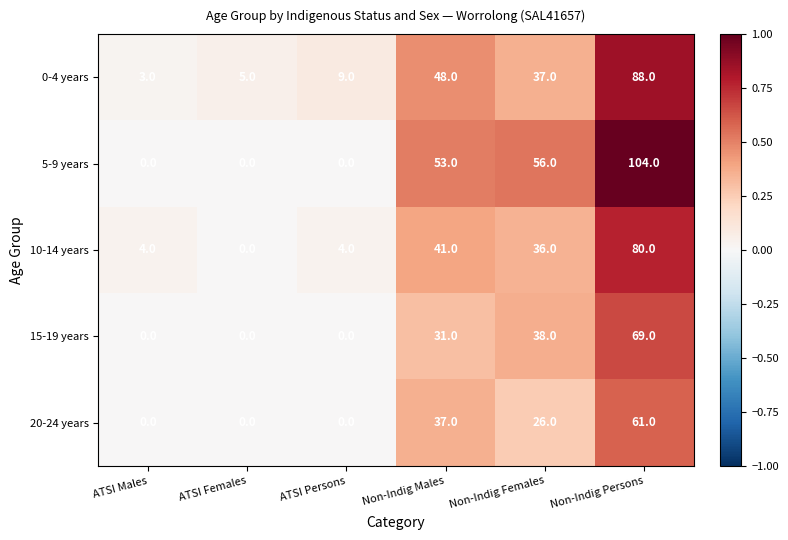

Reading left to right, transcribe all the data shown in this chart.

0-4 years: 3	5	9	48	37	88
5-9 years: 0	0	0	53	56	104
10-14 years: 4	0	4	41	36	80
15-19 years: 0	0	0	31	38	69
20-24 years: 0	0	0	37	26	61